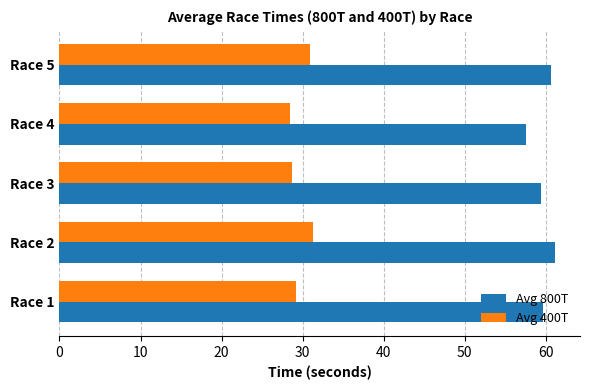

What is the total value across all series at Race 3?

88.1